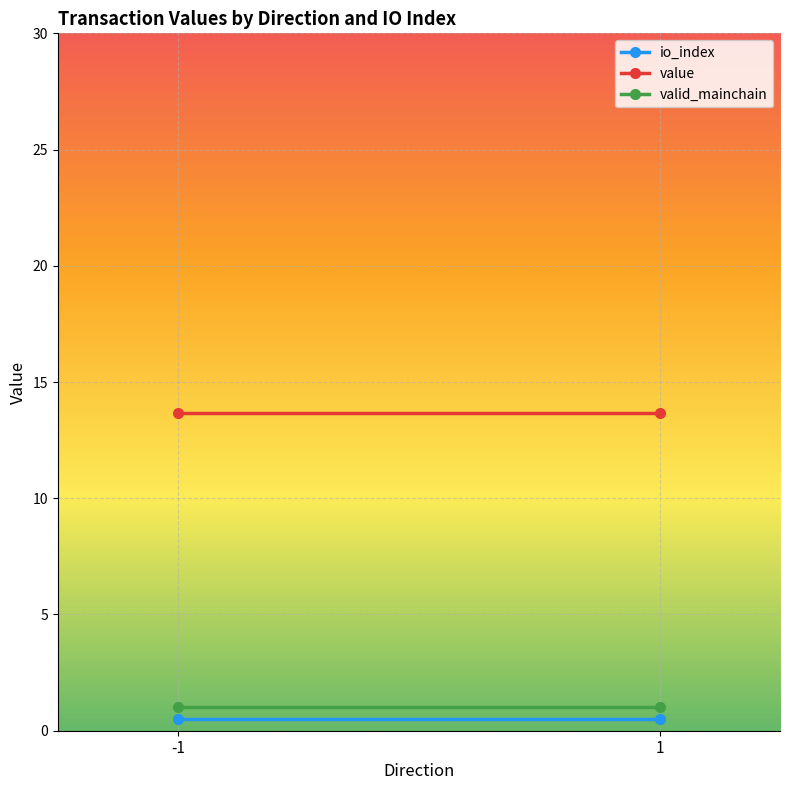

List the series in order of their peak value, highest first.

value, valid_mainchain, io_index